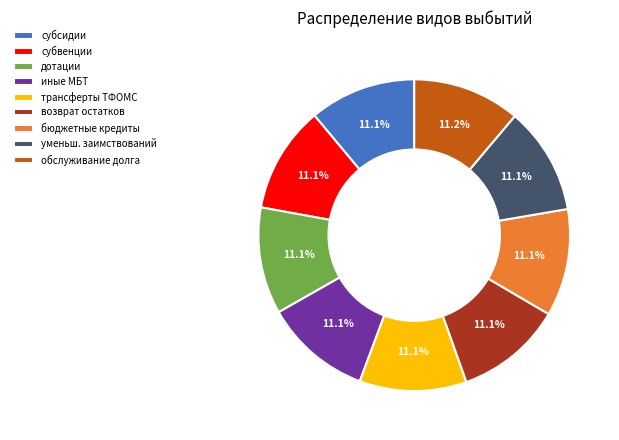

Count the number of slices in the pie.

9